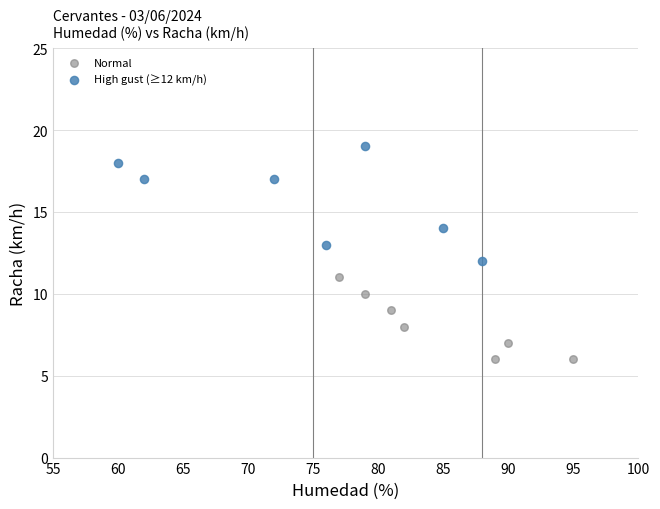

Which series contains the lowest Y value?

Normal